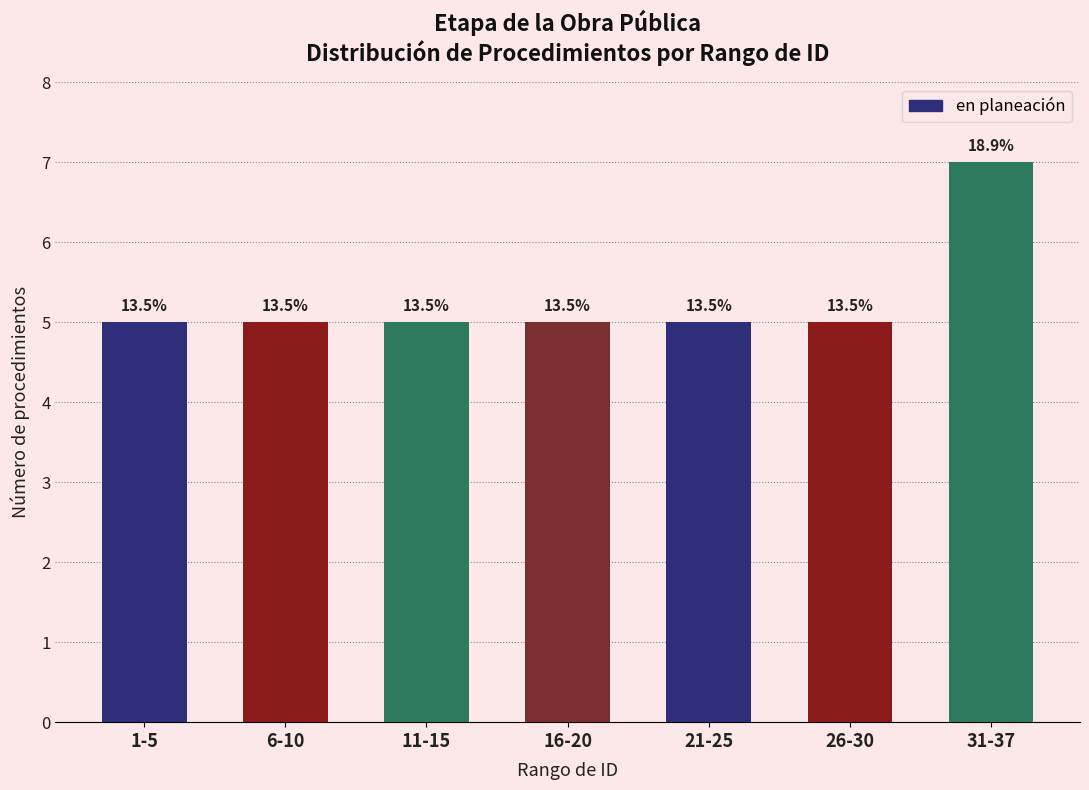

Approximately how many times larger is the value at 31-37 compared to 26-30?

1.4